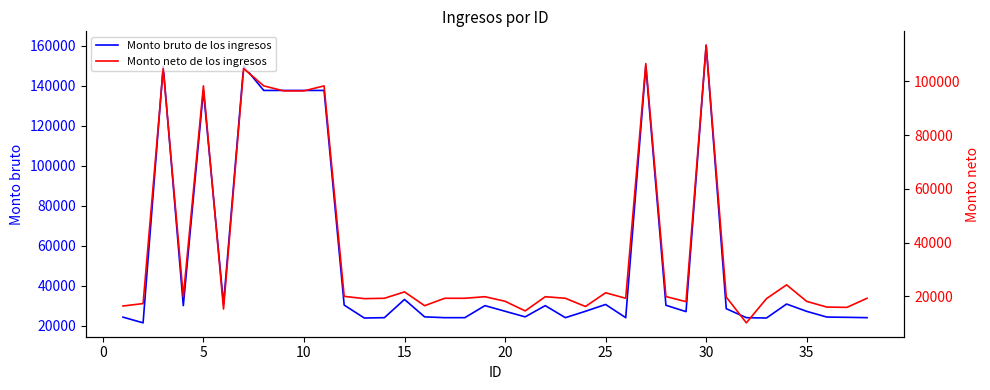

What is the lowest value of the Monto bruto de los ingresos series?

21347.7